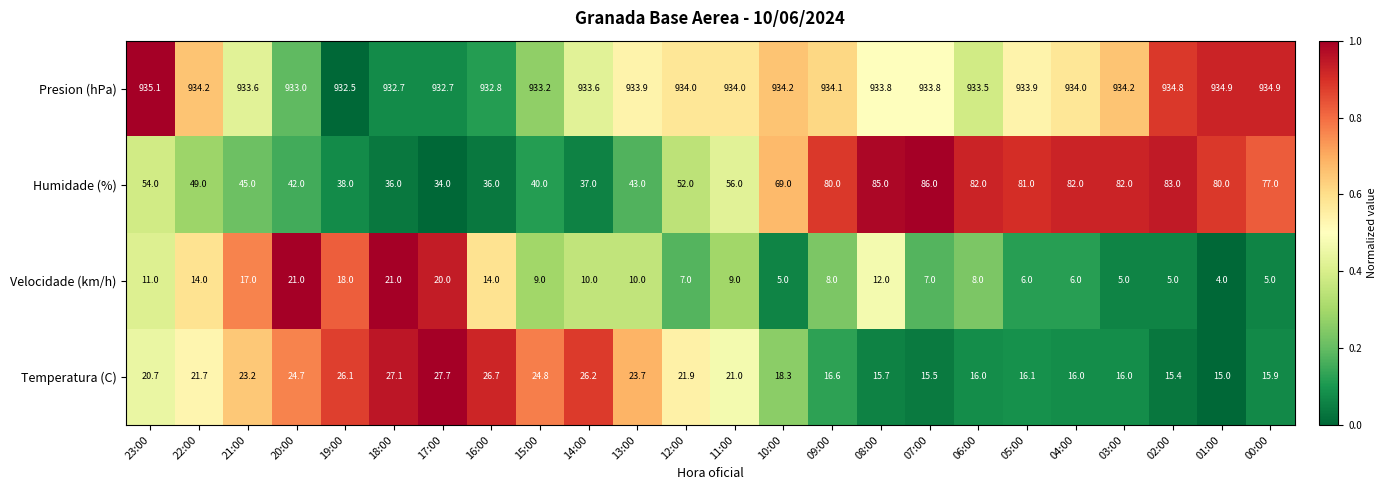

What is the average value of the Presion (hPa) series?

933.8